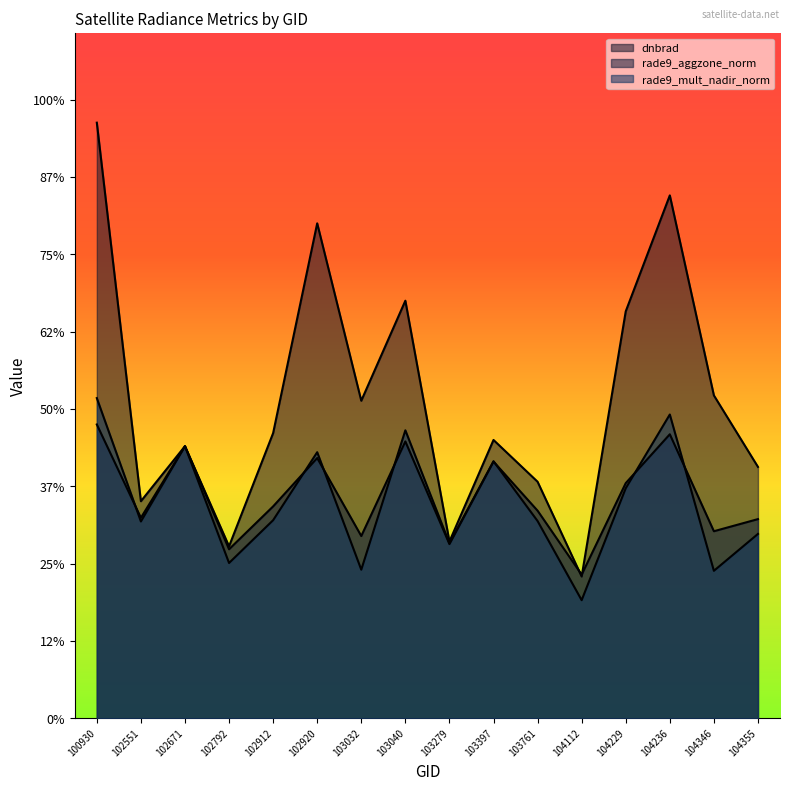

Between 102671 and 102551, which is larger?

102671